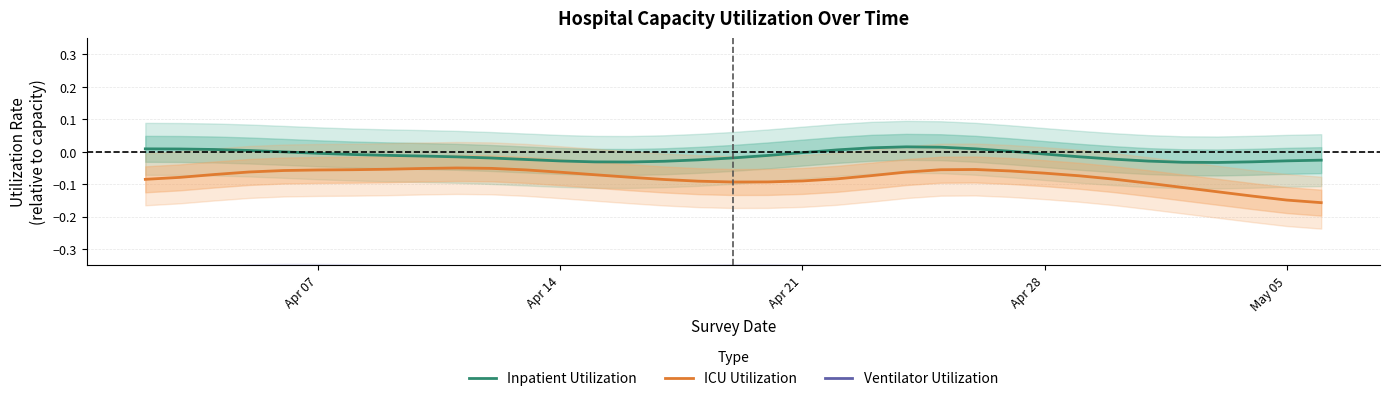

At how many categories does at least one series exceed 0?

10